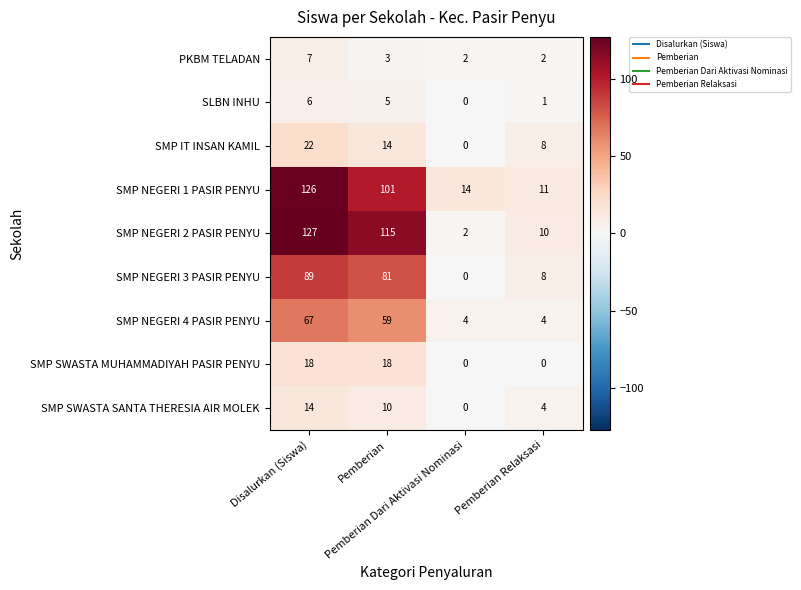

What is the greatest value displayed?

127